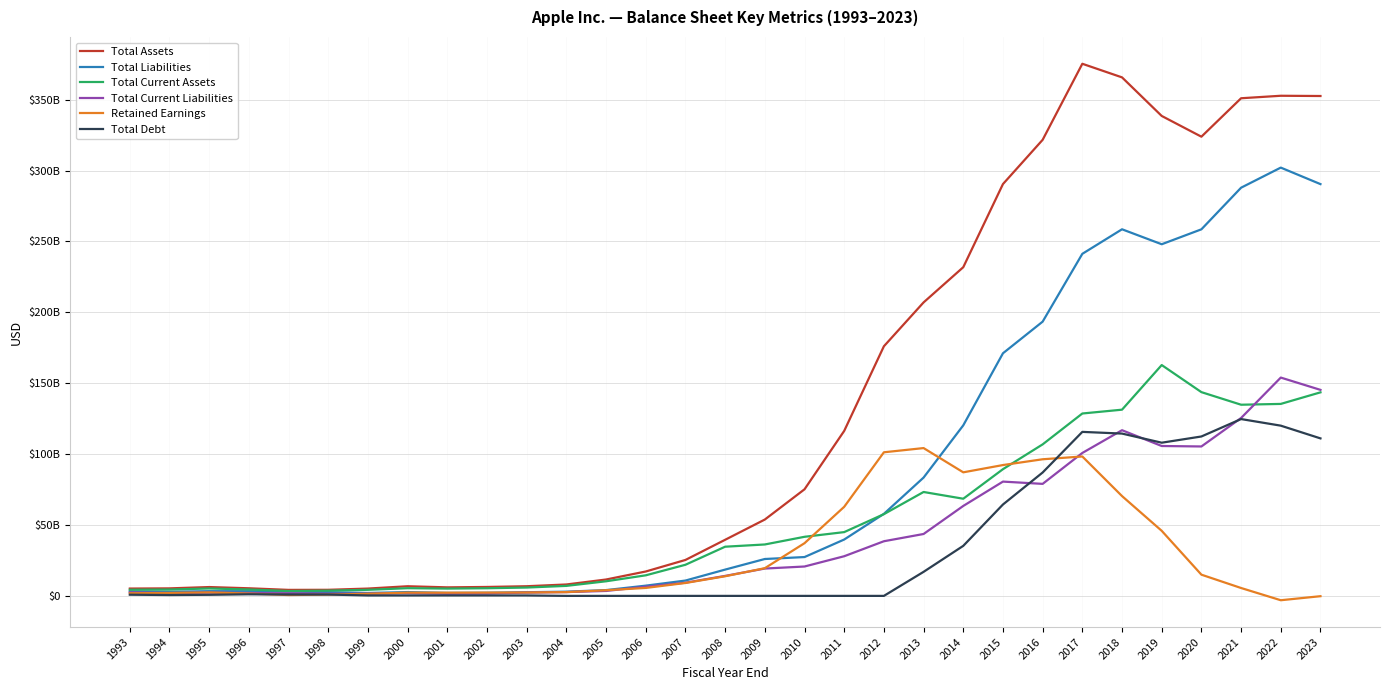

Does the chart display data point markers on the line(s)?

No